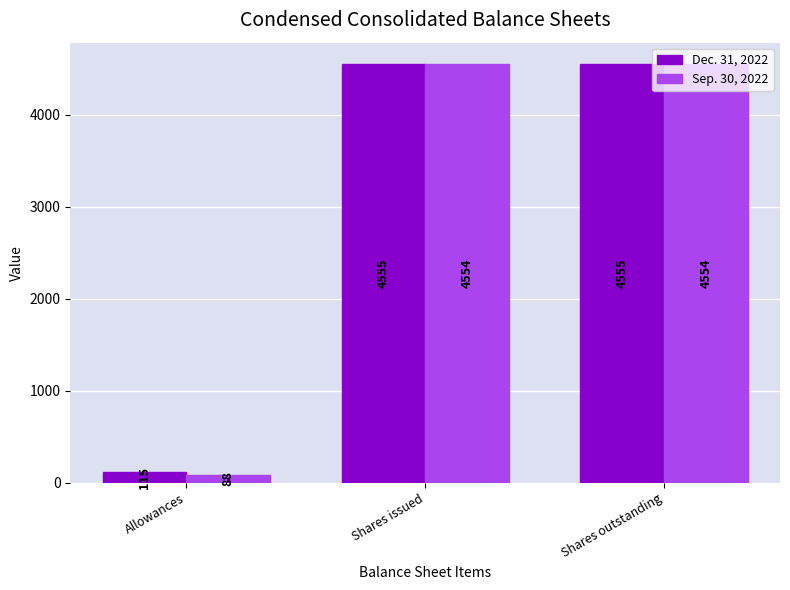

Is it true that Sep. 30, 2022 equals 4554 at Shares outstanding?

True